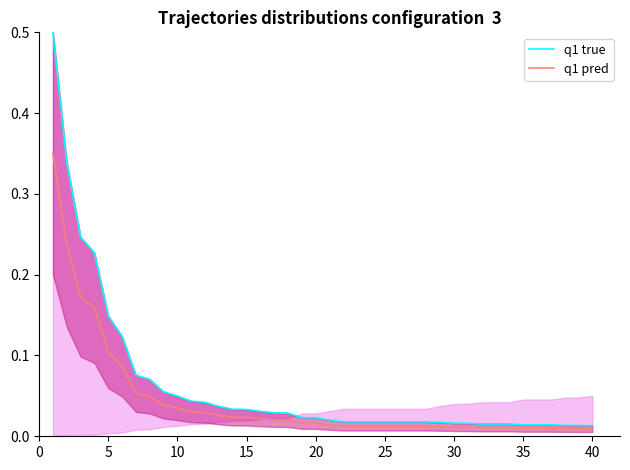

True or false: q1 pred has a value of 0.0 at 10.

False